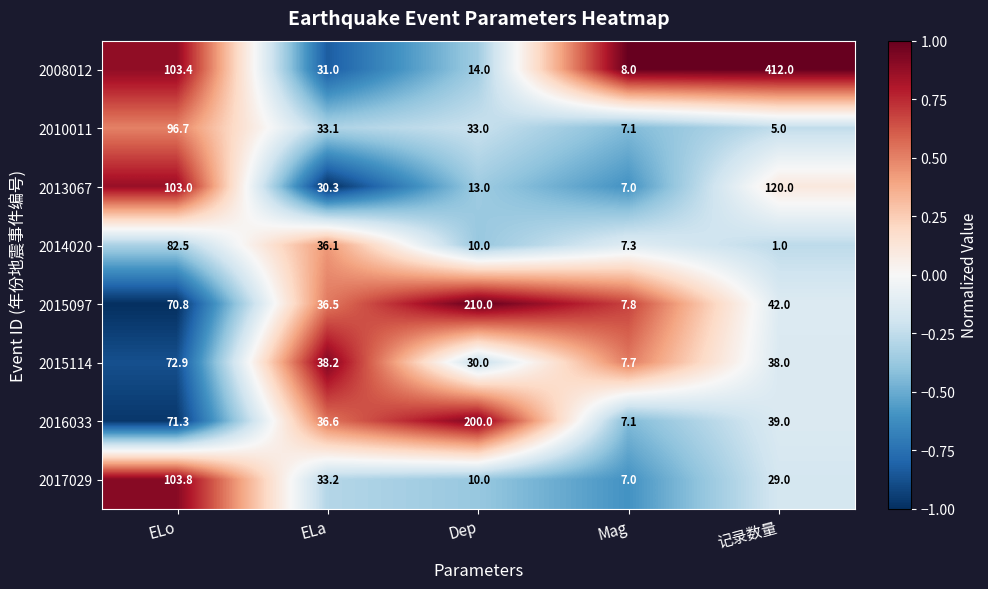

The value of 2010011 at Mag is 9.8. True or false?

False